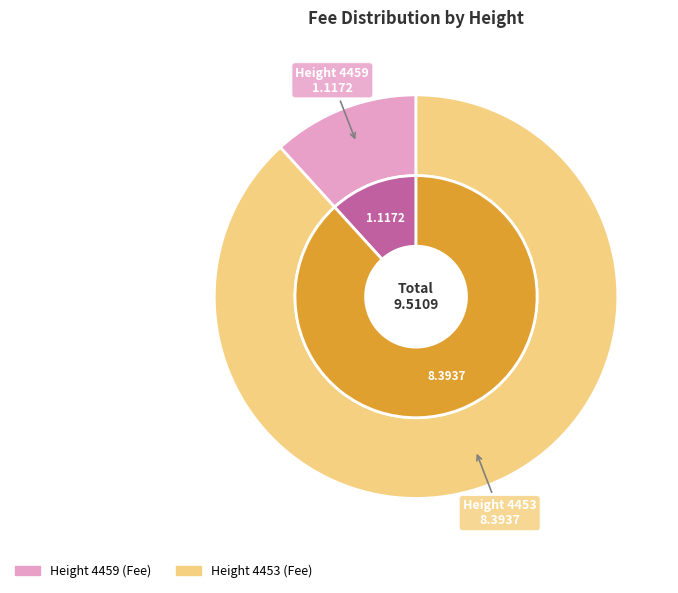

What is the ratio of the value at 4459 to the value at 4453?

0.1